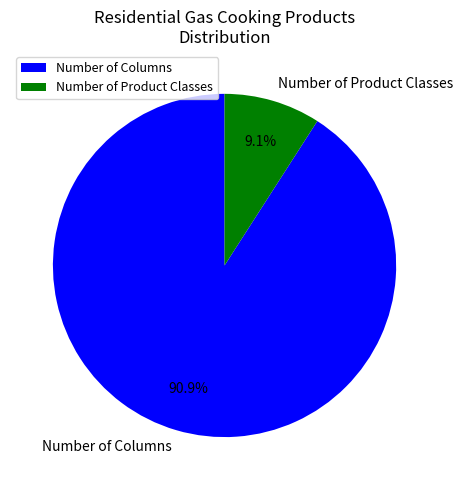

What percentage is the Number of Columns slice, to the nearest percent?

91%